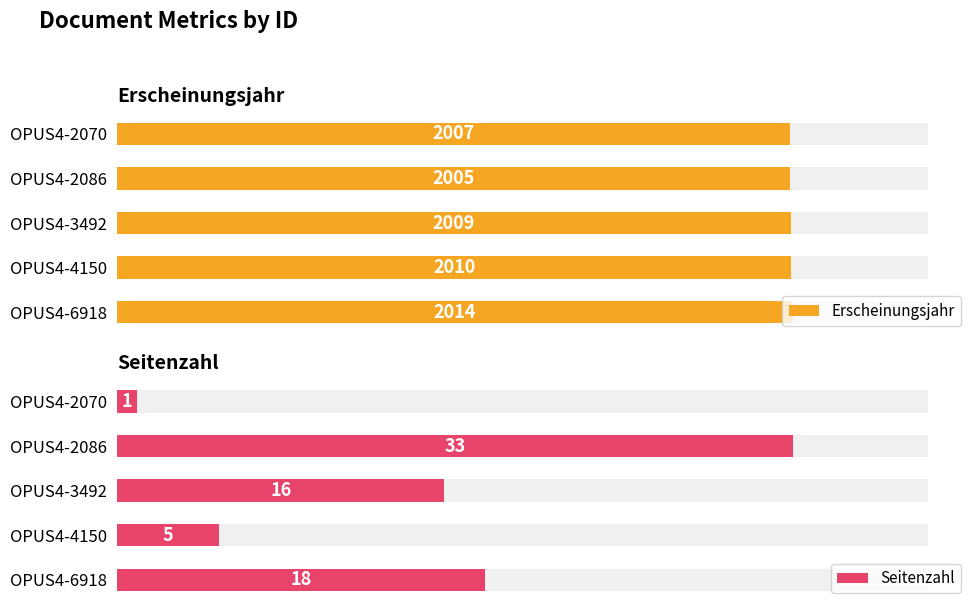

Is the value of Seitenzahl at OPUS4-2070 greater than the value of Erscheinungsjahr at OPUS4-3492?

No